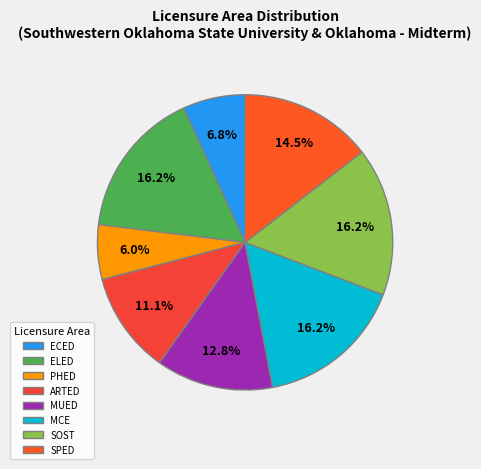

What is the ratio of the value at SOST to the value at ELED?

1.0